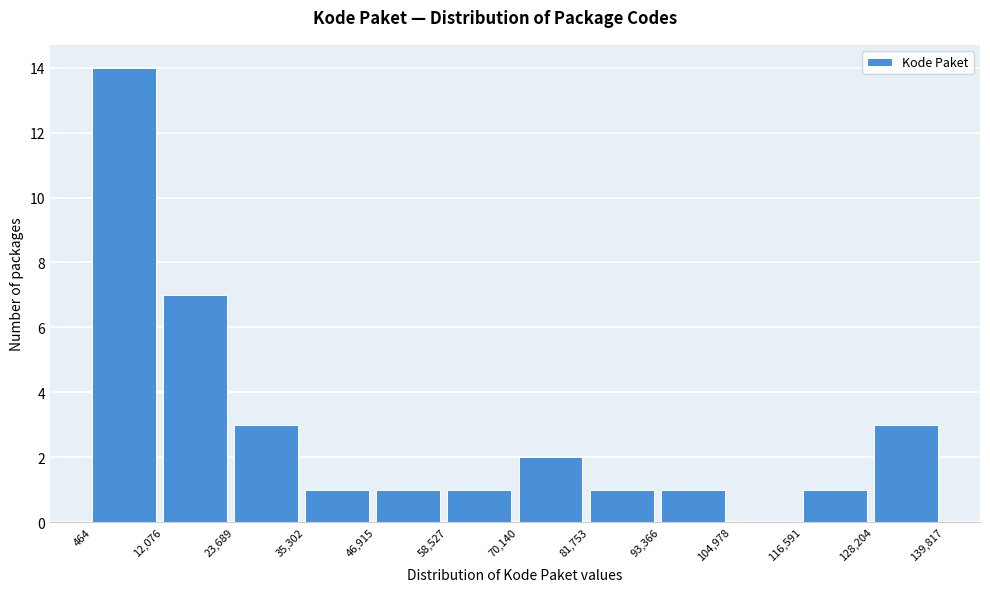

Reading left to right, list every bar in this chart as the range it spans on the x-axis followed by its height. The values are not printed on the chart, so give them approximately, as read against the axis.

464 to 12,076: 14
12,076 to 23,689: 7
23,689 to 35,302: 3
35,302 to 46,915: 1
46,915 to 58,527: 1
58,527 to 70,140: 1
70,140 to 81,753: 2
81,753 to 93,366: 1
93,366 to 104,978: 1
104,978 to 116,591: 0
116,591 to 128,204: 1
128,204 to 139,817: 3